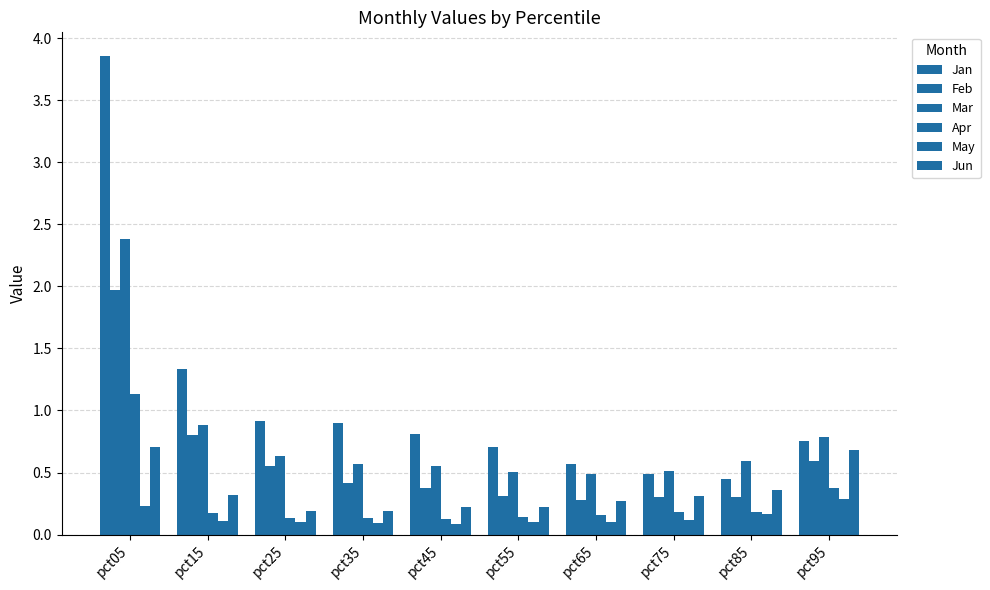

What is the minimum value for Mar?

0.5